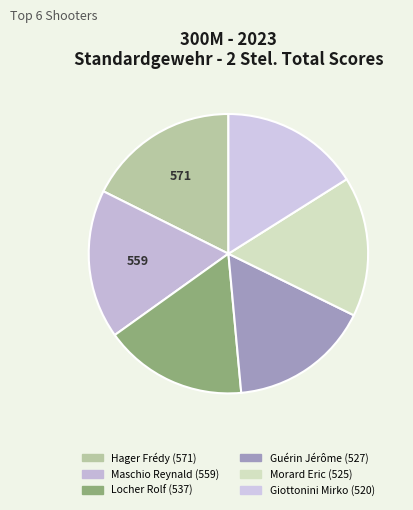

What is the total percentage of Locher Rolf and Morard Eric?

32.8%